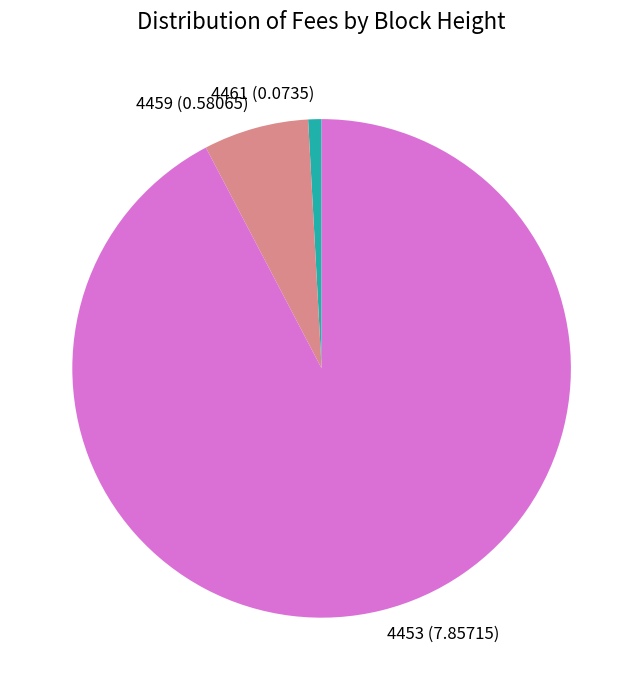

Which category has the smallest portion of the pie?

4461